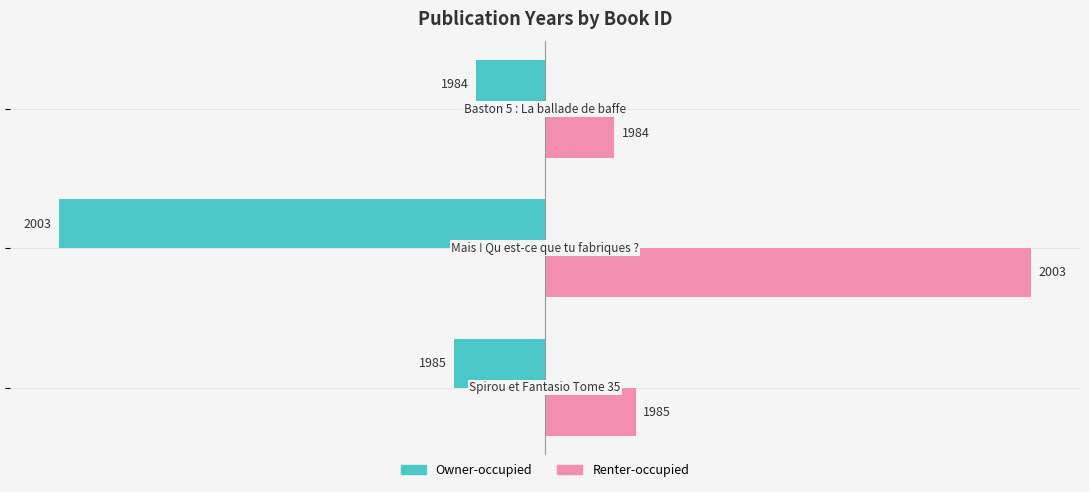

What are all the series names shown in the legend?

Owner-occupied, Renter-occupied